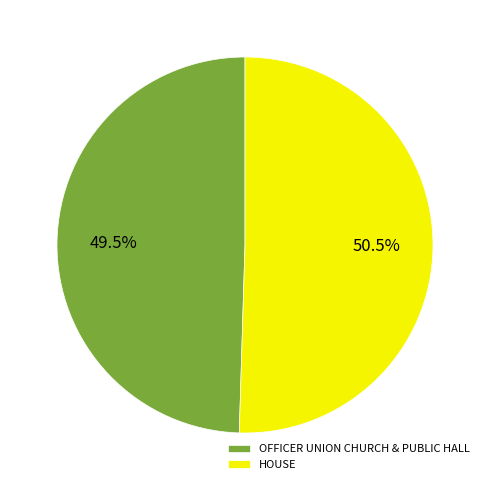

What is the ratio of the value at OFFICER UNION CHURCH & PUBLIC HALL to the value at HOUSE?

1.0